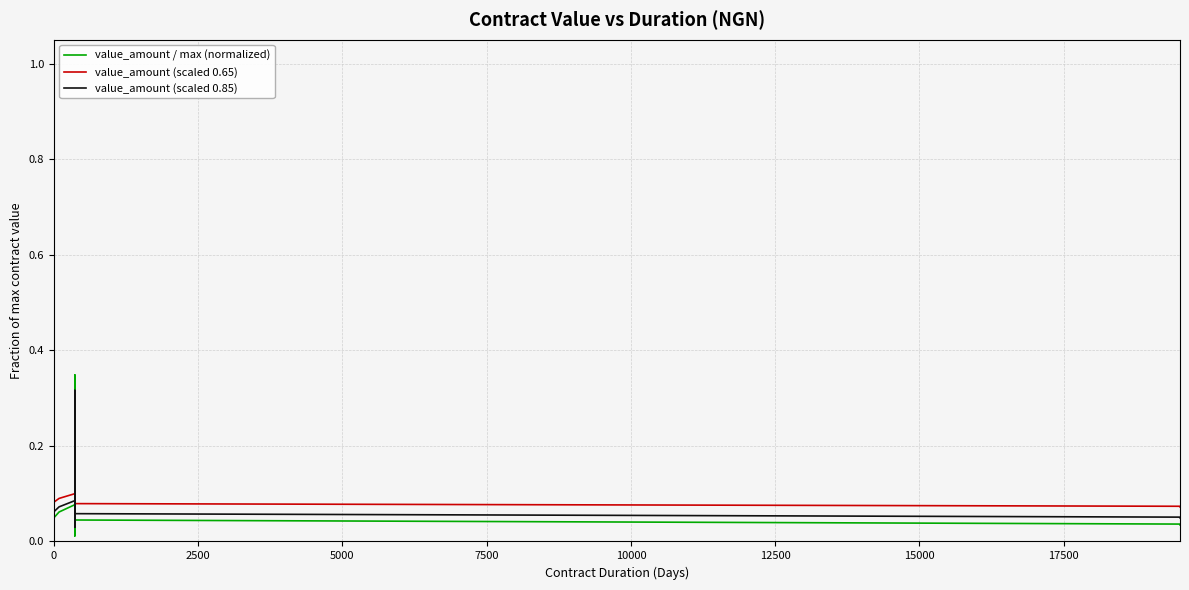

Count the value_amount (scaled 0.65) values in the range 0 to 1.

40